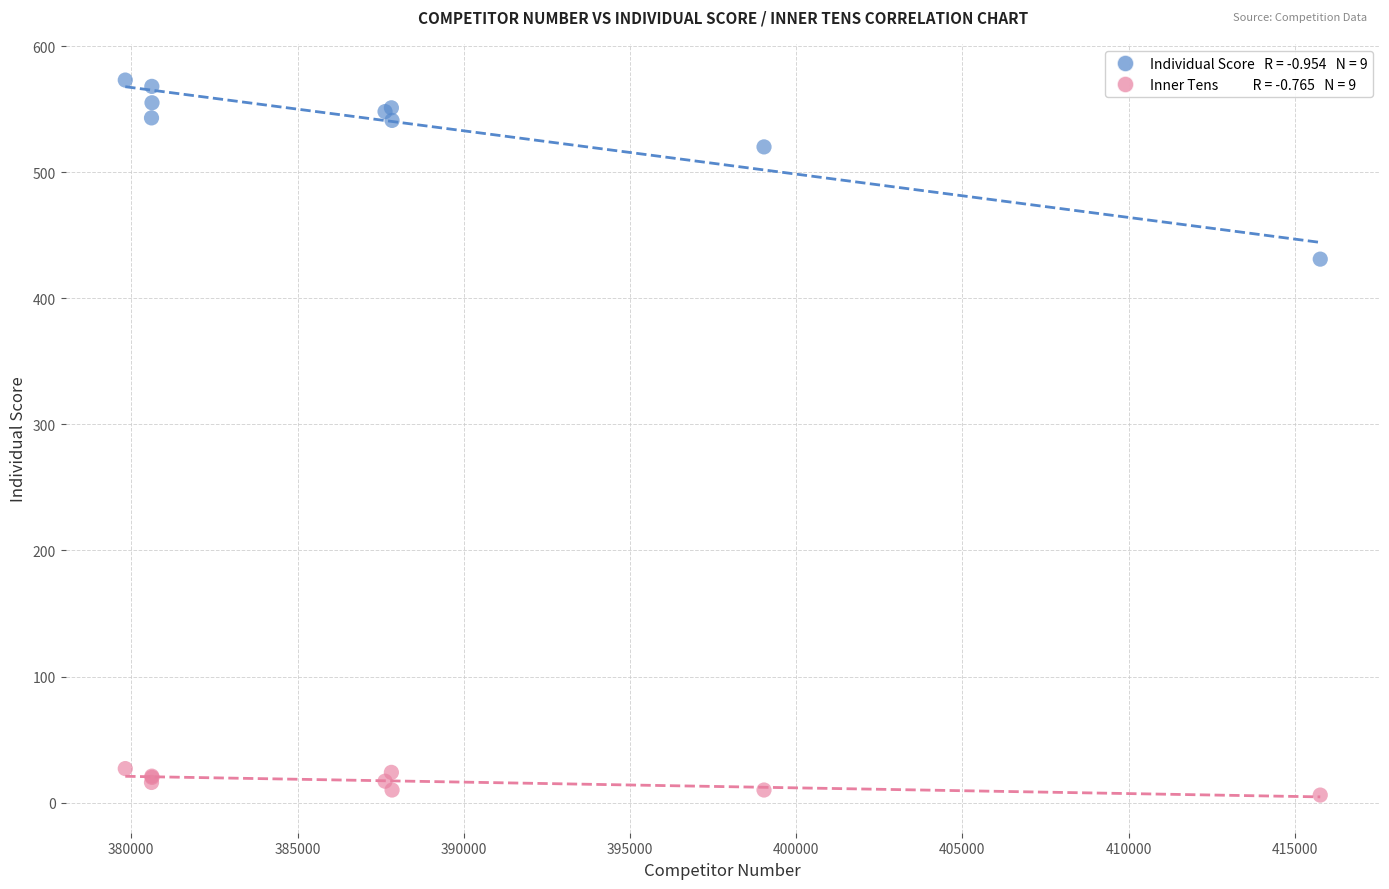

Across all series, what Y value is closest to 289?

431